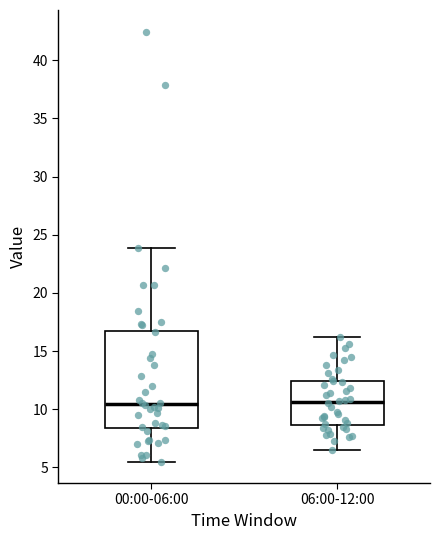

Comparing the boxes themselves (not the whiskers), which one is the tallest?

00:00-06:00